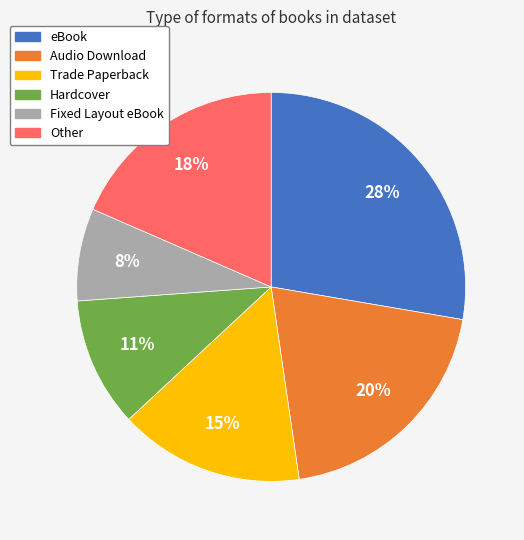

Does any single category account for the majority?

No